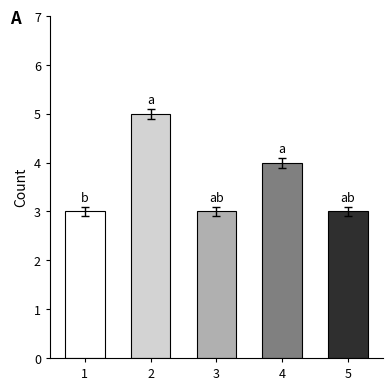

What is the difference between the values at 3 and 2?

2